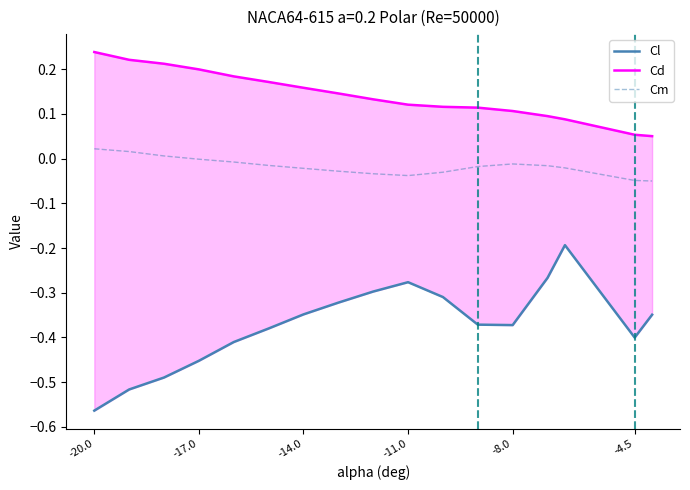

Between -14.0 and -8.0, which series saw the biggest shift?

Cd